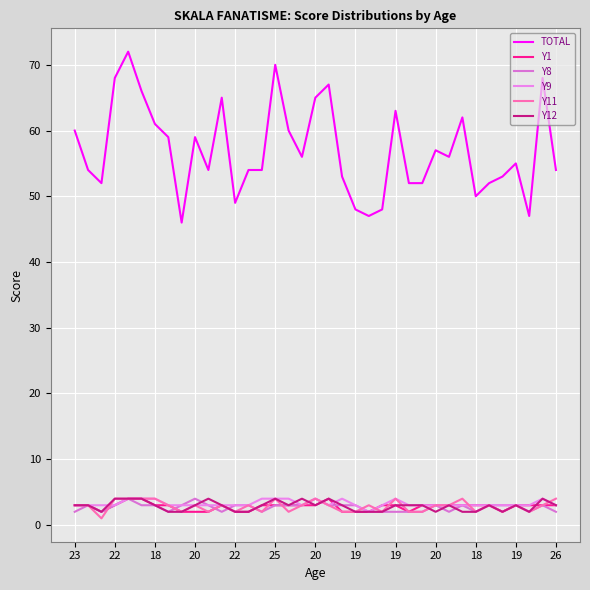

True or false: Y11 has more than 2 points higher than both neighbors.

True